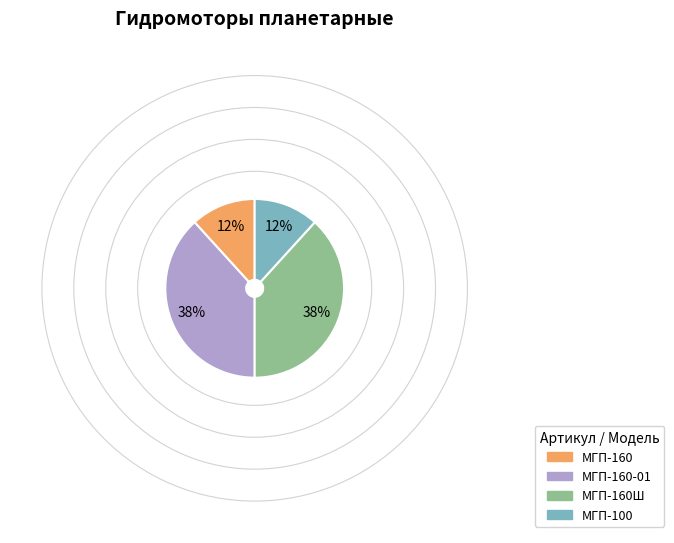

Does МГП-160 account for over 50% of the chart?

No